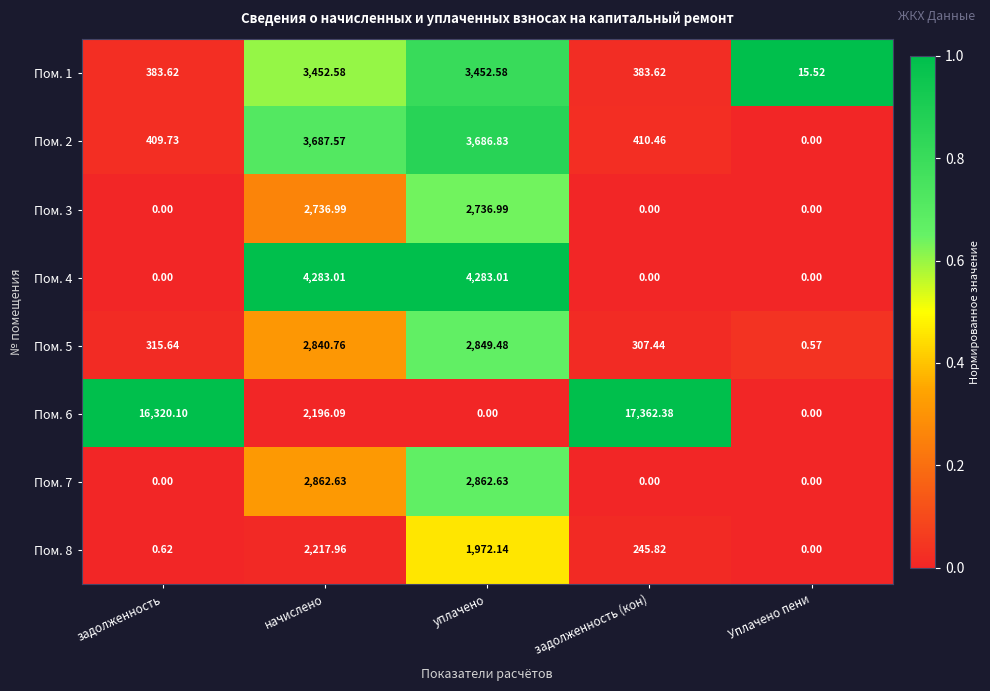

Which series changed the most between уплачено and Уплачено пени?

Пом. 4